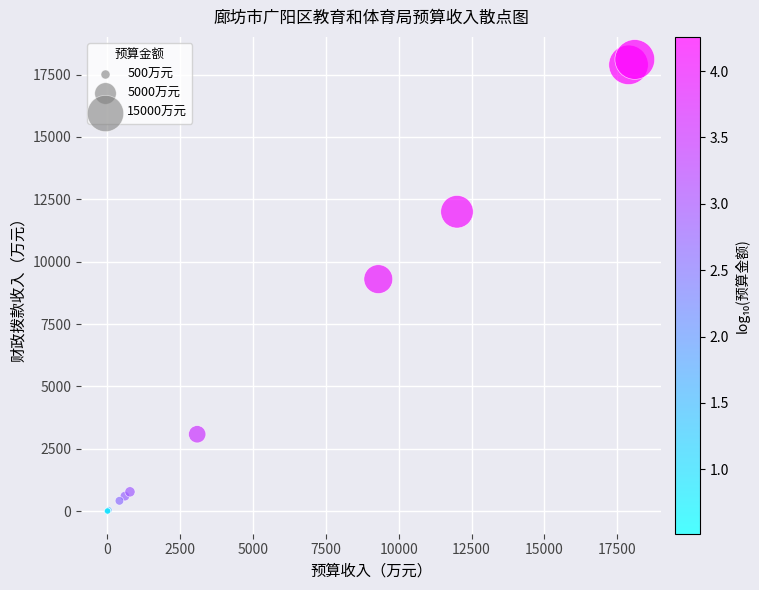

What Y value in the scatter plot is closest to 9052?

9300.0